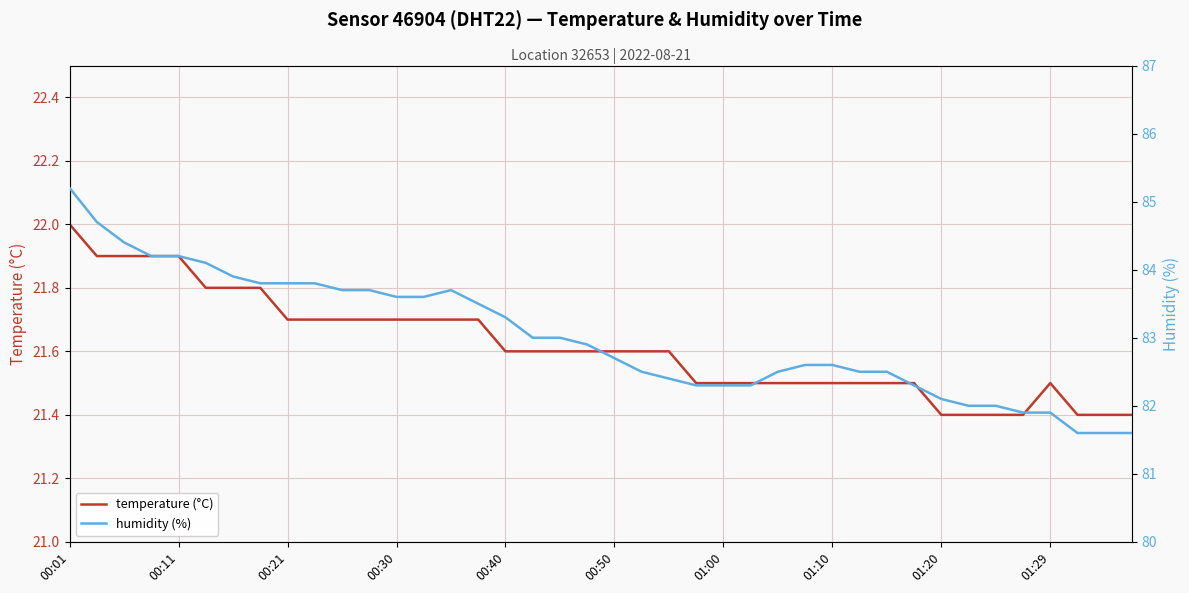

The value of temperature (°C) at 00:40 is 28.6. True or false?

False